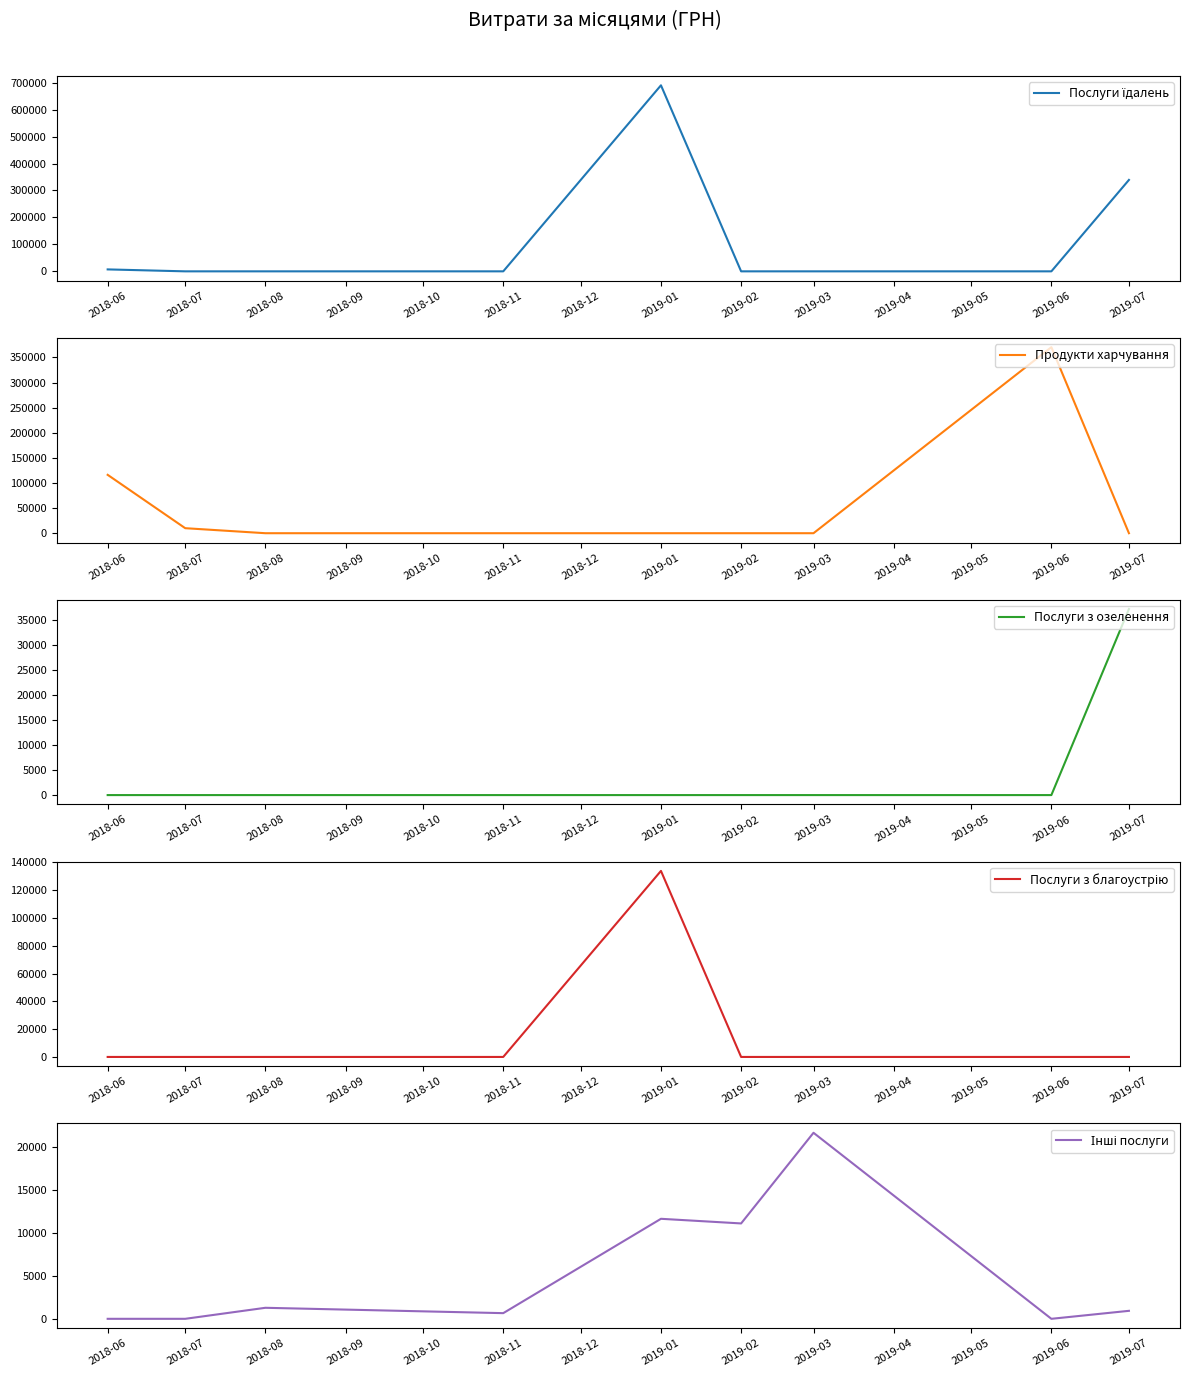

Which category has the highest value in the Послуги з озеленення series?

2019-07